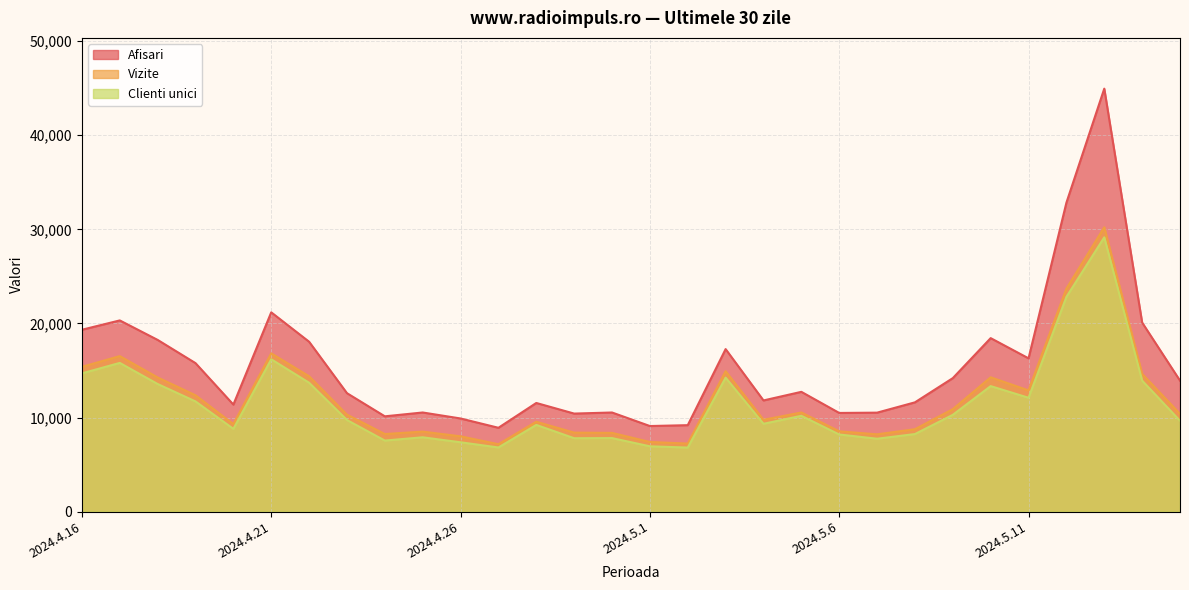

At which label does Clienti unici reach its minimum?

2024.5.2